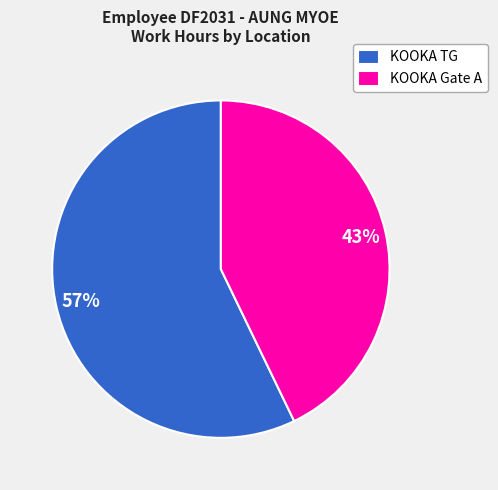

Rank the categories by value from highest to lowest.

KOOKA TG, KOOKA Gate A